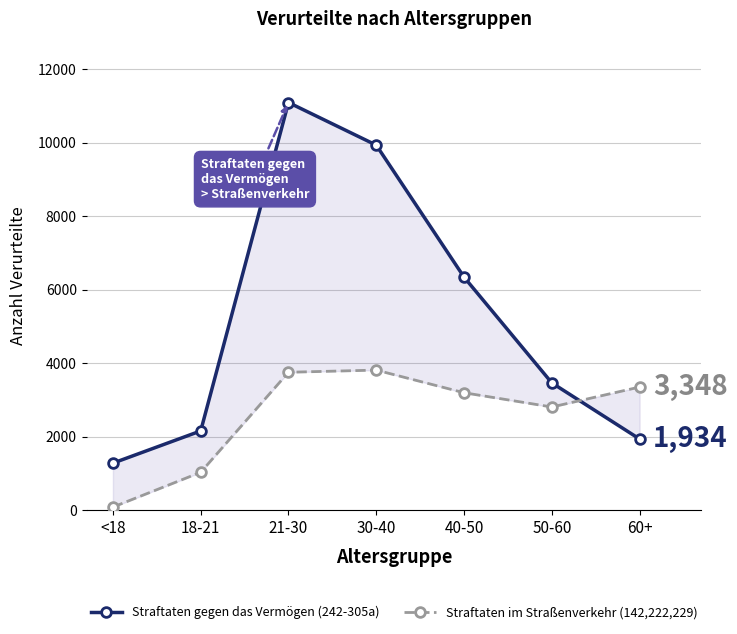

The Straftaten gegen das Vermögen (242-305a) series shows 4944 at 50-60. True or false?

False